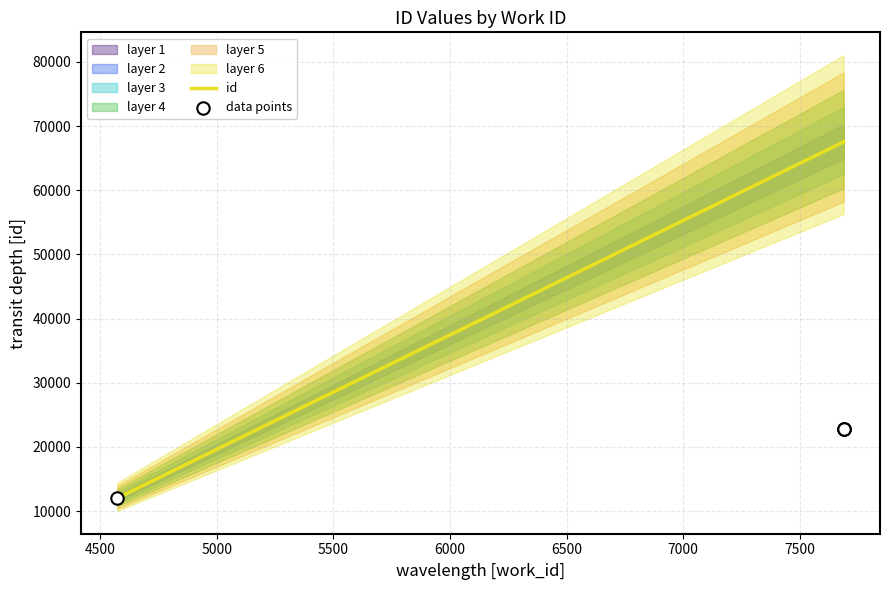

Between 7688 and 7688, which is larger?

7688